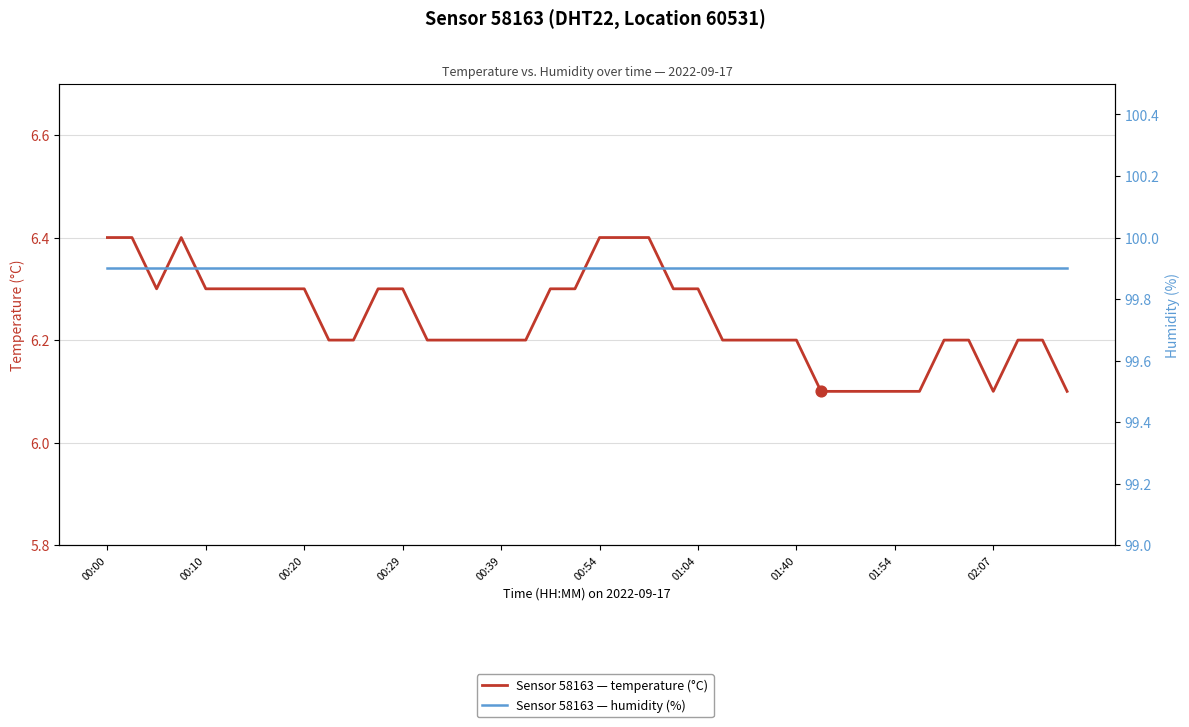

What are all the series names shown in the legend?

temperature, humidity